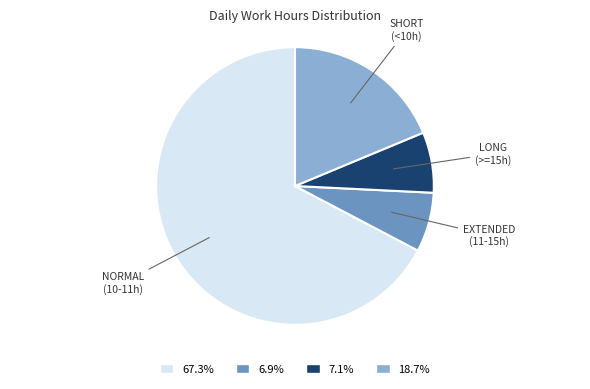

Which category has the biggest portion of the pie?

NORMAL (10-11h)